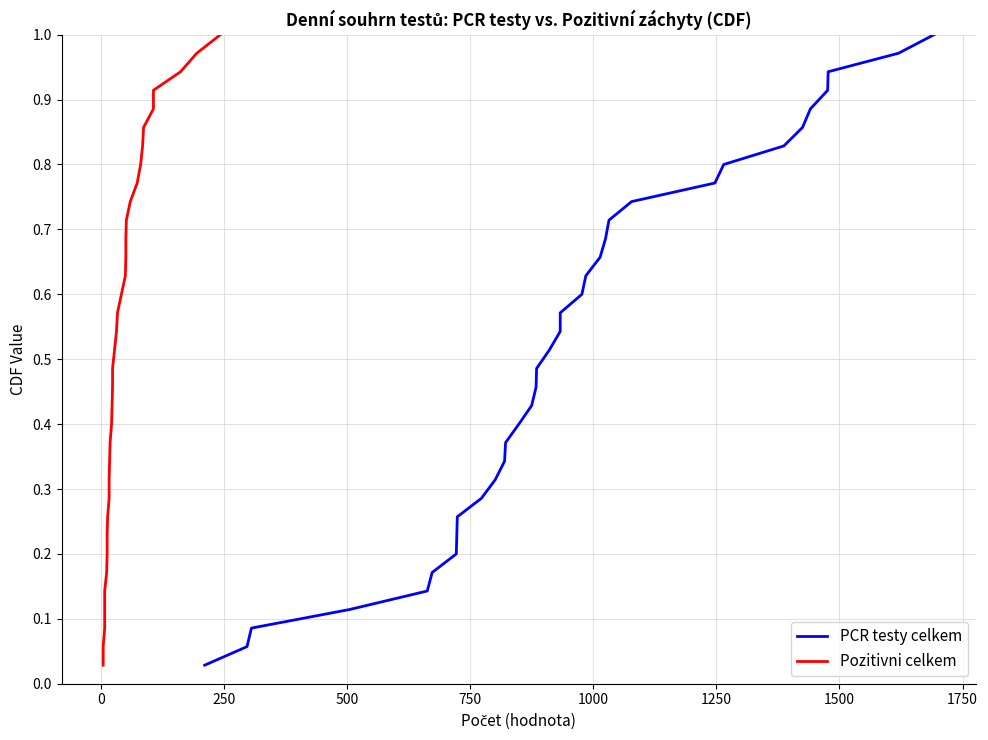

What is the difference between the maximum and minimum values in the Pozitivni celkem series?

1.0